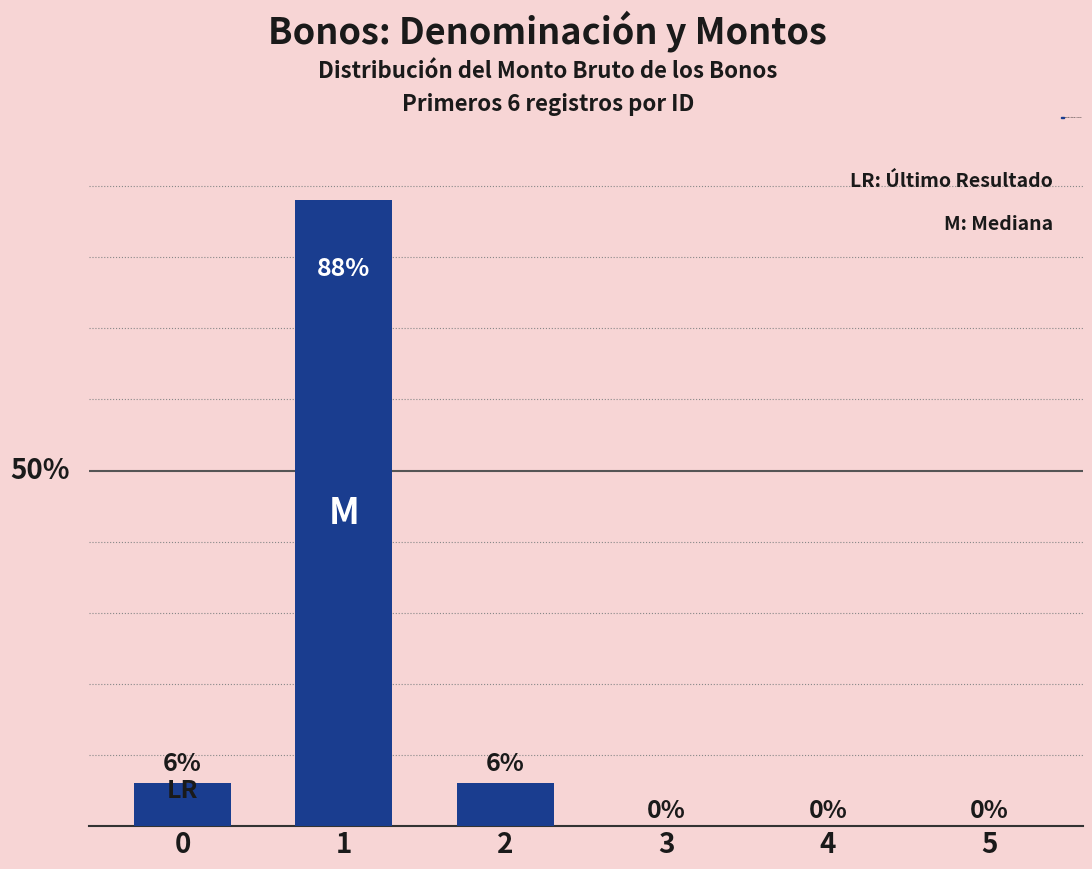

Rank the categories by value from lowest to highest.

3, 4, 5, 0, 2, 1